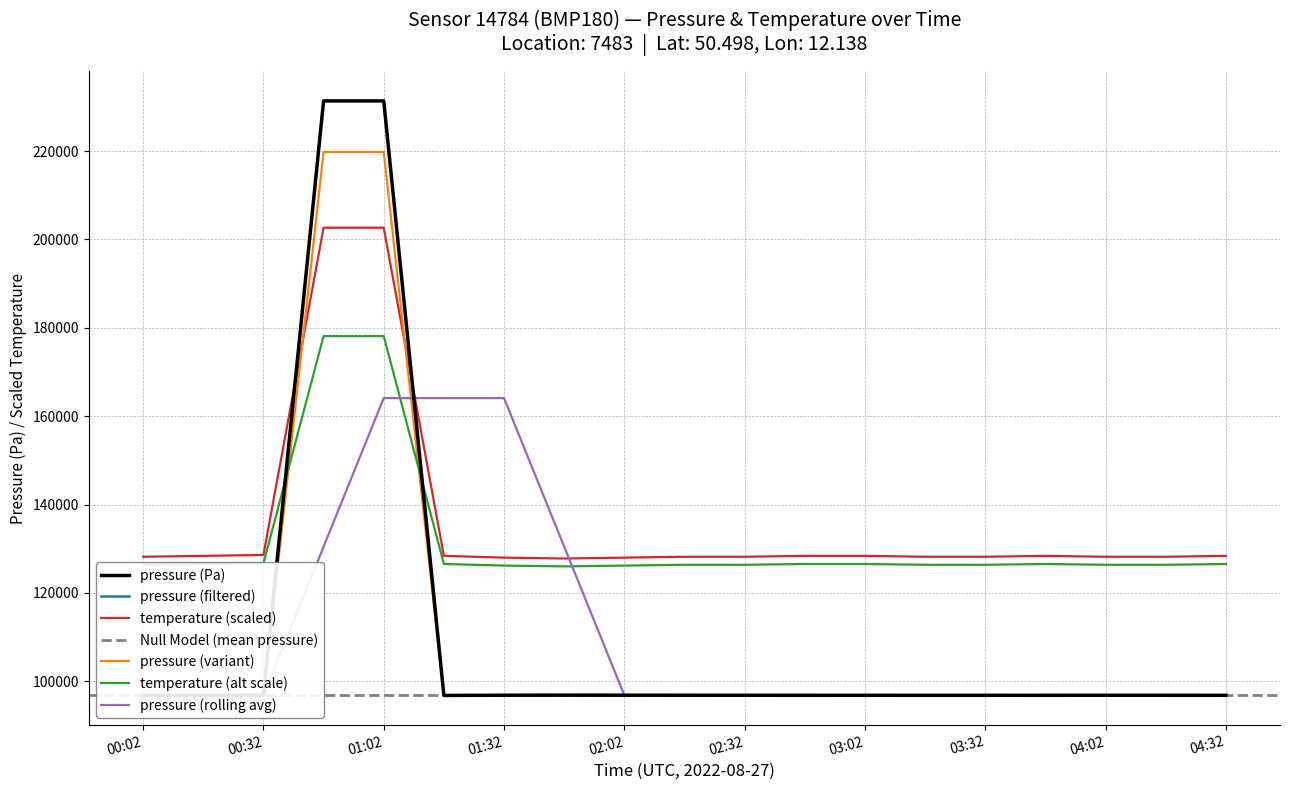

After their last crossing, which series has the higher values: temperature or pressure?

temperature